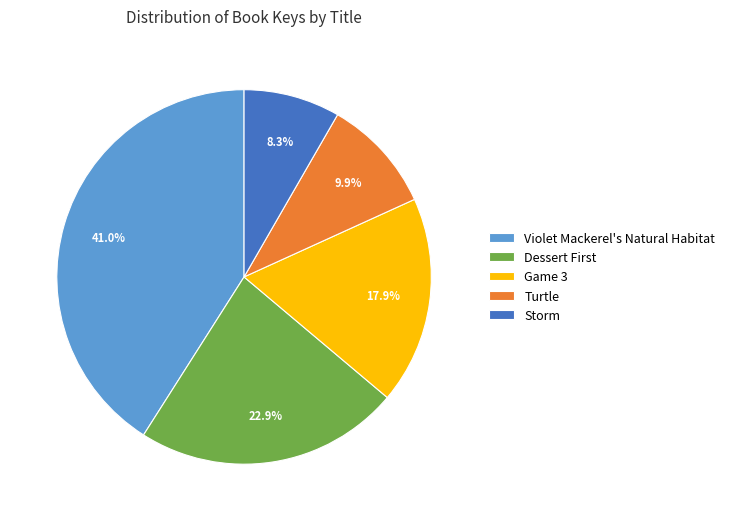

Rank the categories by value from highest to lowest.

Violet Mackerel's Natural Habitat, Dessert First, Game 3, Turtle, Storm